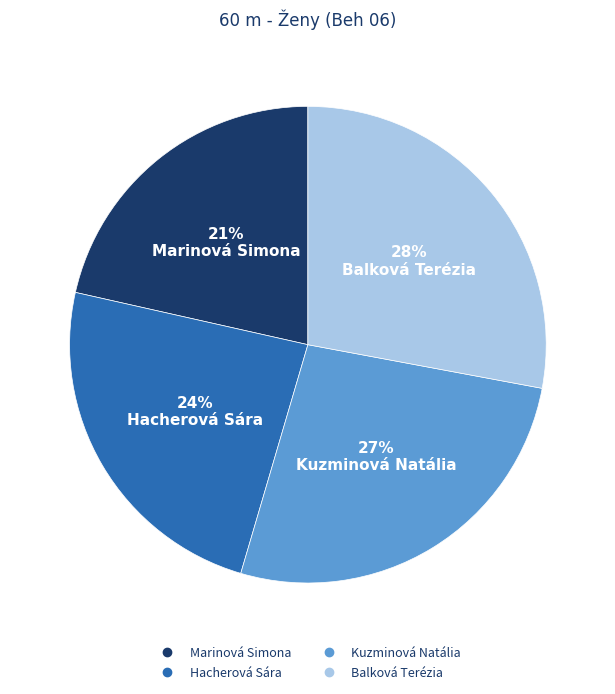

Does any single category account for the majority?

No